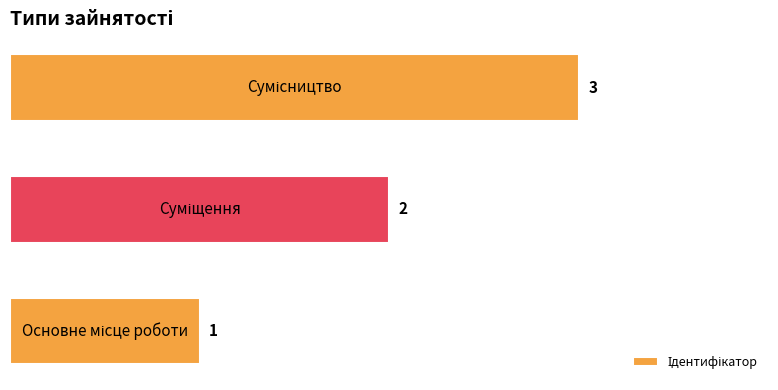

What is the maximum value shown in the chart?

3